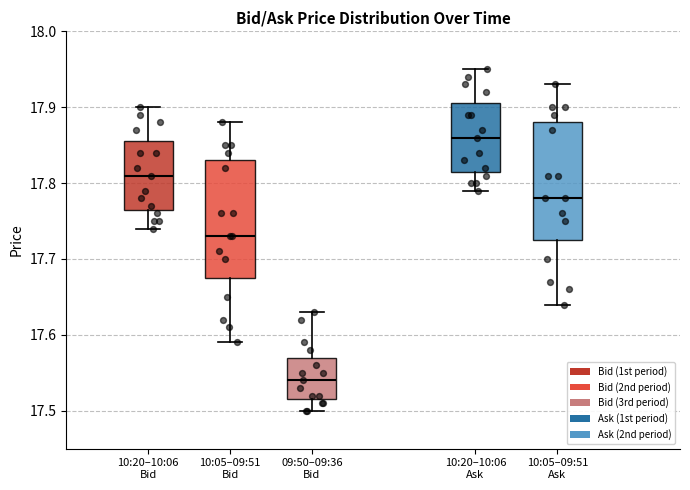

Reading left to right, transcribe this box plot: for each box, give where its median line is, the range the box spans, and where its two whiskers end, as read against the y-axis. The values are not printed on the chart, so give them approximately, as read against the axis.

10:20–10:06 Bid: median 17.81, box 17.77 to 17.86, whiskers 17.74 to 17.90
10:05–09:51 Bid: median 17.73, box 17.68 to 17.83, whiskers 17.59 to 17.88
09:50–09:36 Bid: median 17.54, box 17.52 to 17.57, whiskers 17.50 to 17.63
10:20–10:06 Ask: median 17.86, box 17.82 to 17.91, whiskers 17.79 to 17.95
10:05–09:51 Ask: median 17.78, box 17.73 to 17.88, whiskers 17.64 to 17.93